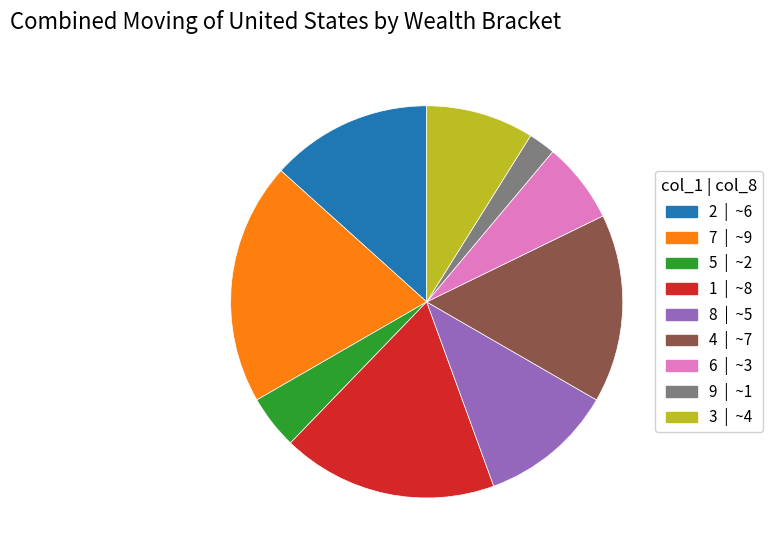

Is there a majority slice in this chart?

No